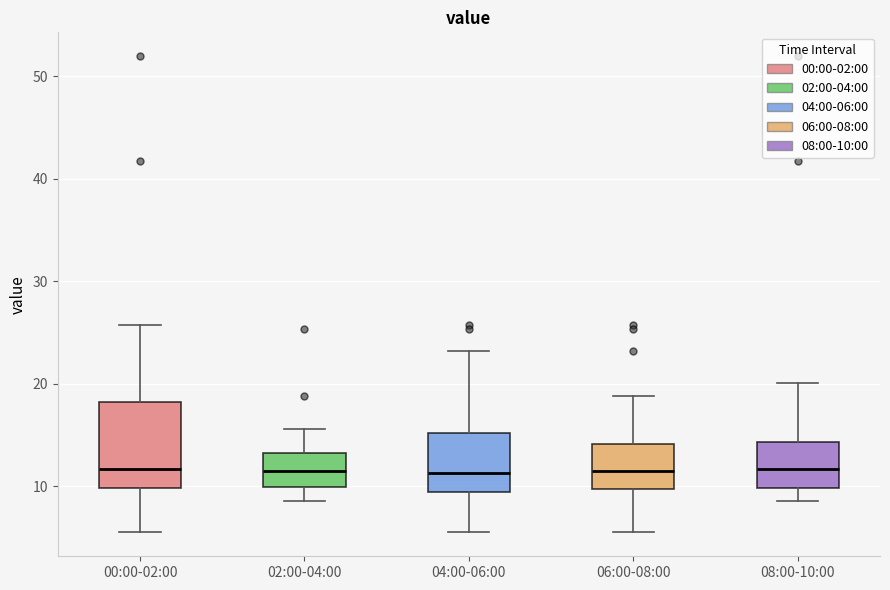

Where is the upper edge of the box for 06:00-08:00 on the y-axis? The values are not printed on the chart, so give them approximately, as read against the axis.

14